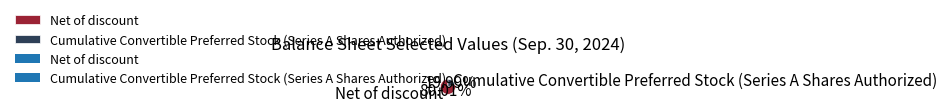

Count the number of slices in the pie.

2